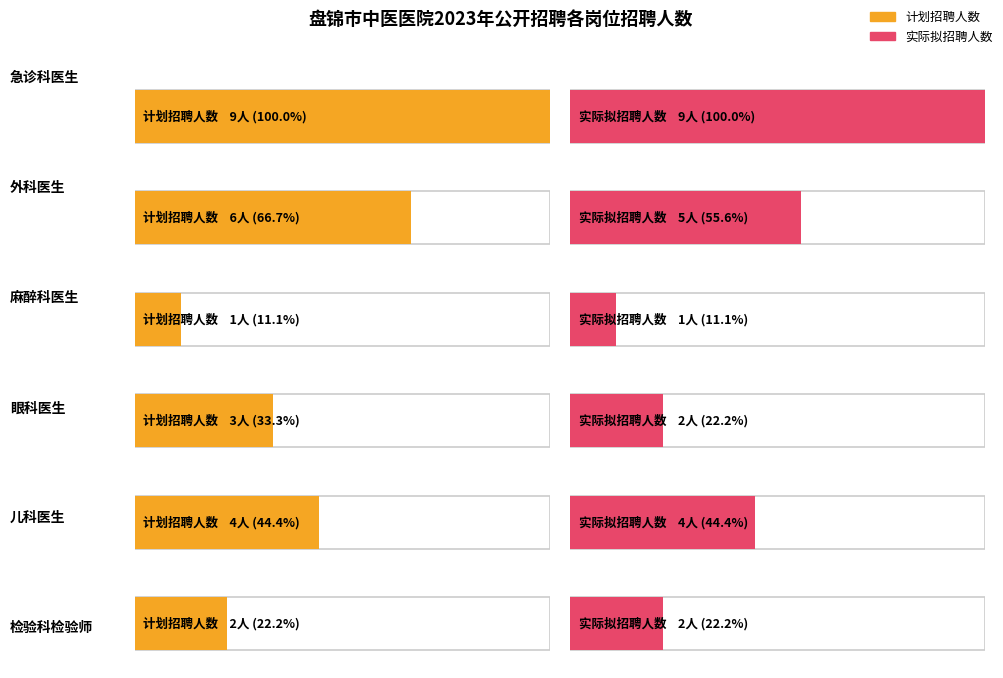

Does the chart contain stacked bars?

No